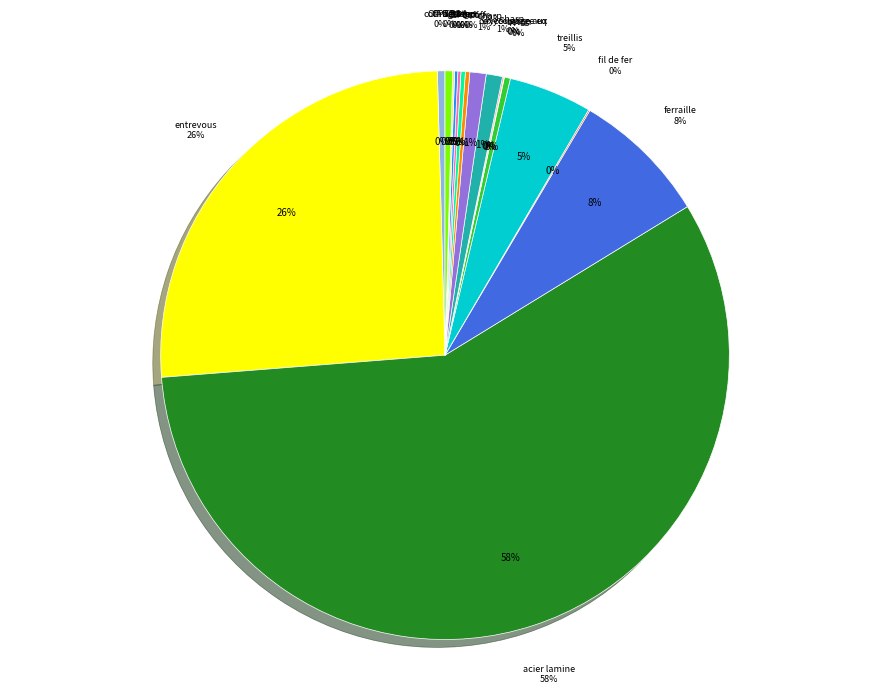

To the nearest percent, what is the combined percentage of mq08sol010 and mo047?

1%